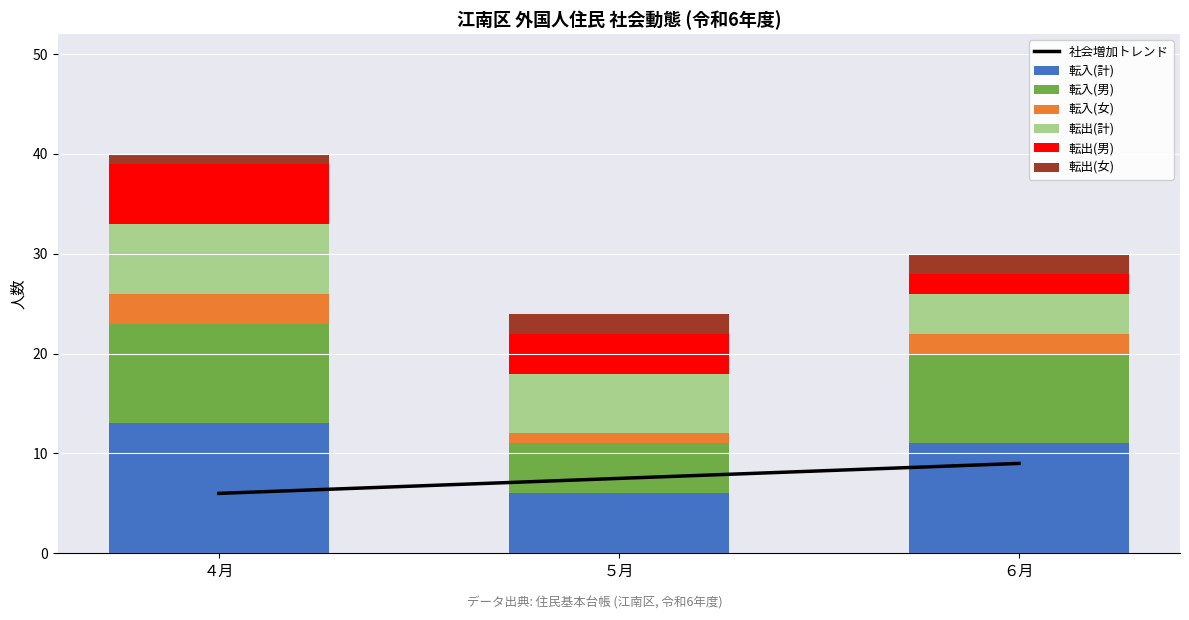

What is the sum of all 転入(男) values?

24.0